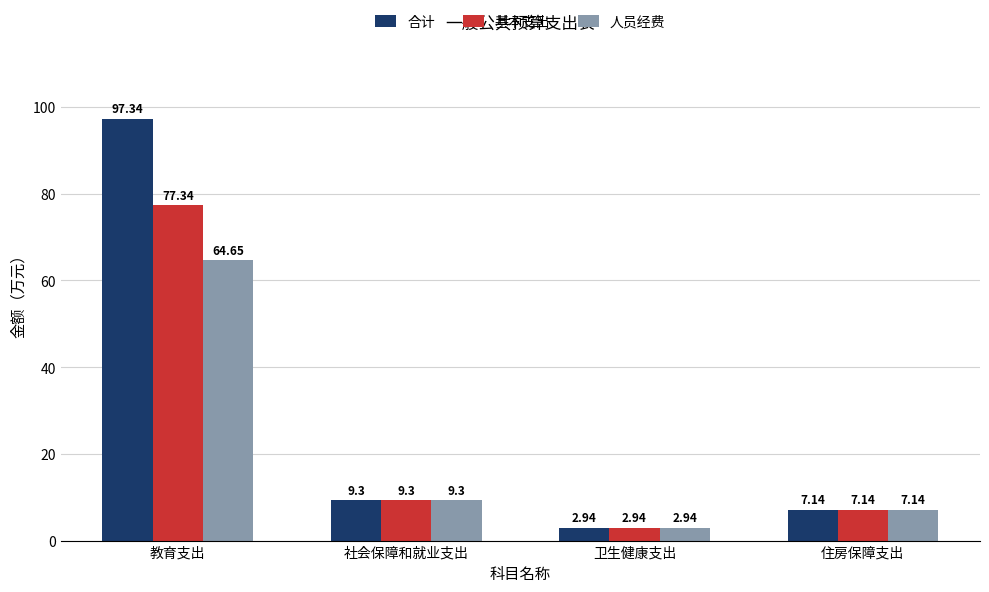

Which category has the highest value in the 人员经费 series?

教育支出